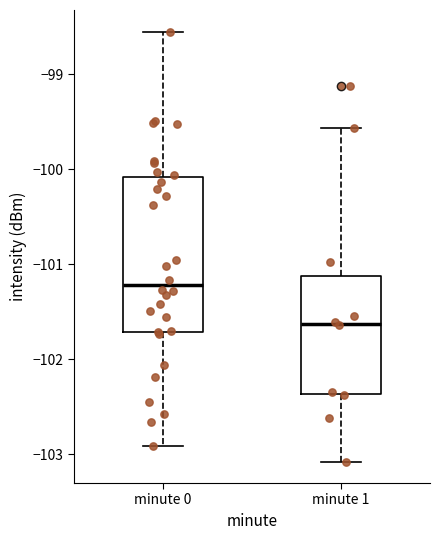

Comparing the boxes themselves (not the whiskers), which one is the tallest?

minute 0